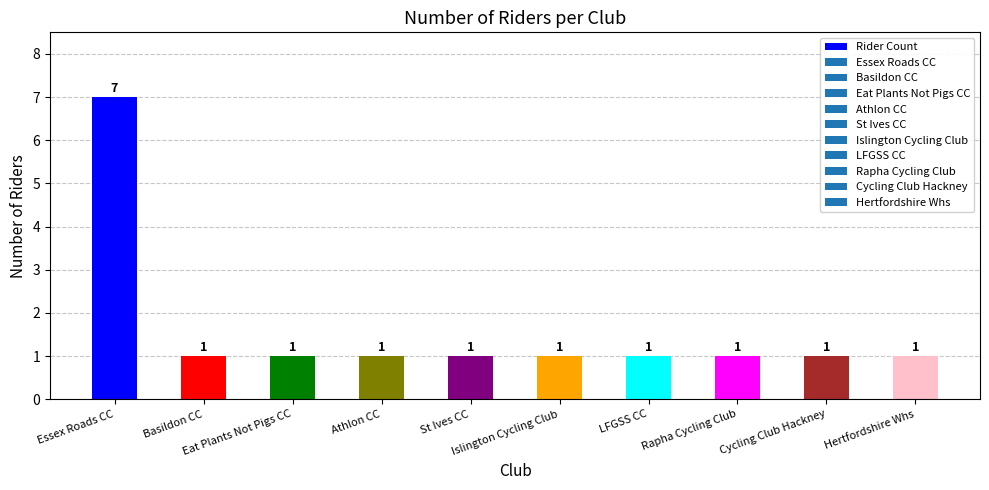

How many bars are there in total?

10